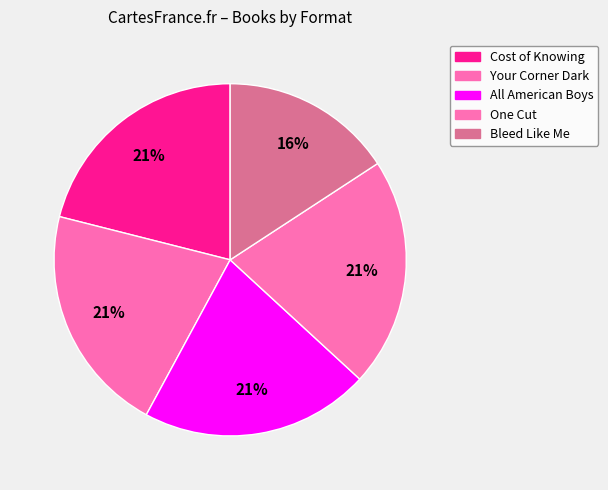

What portion of the pie excludes Cost of Knowing?

78.9%